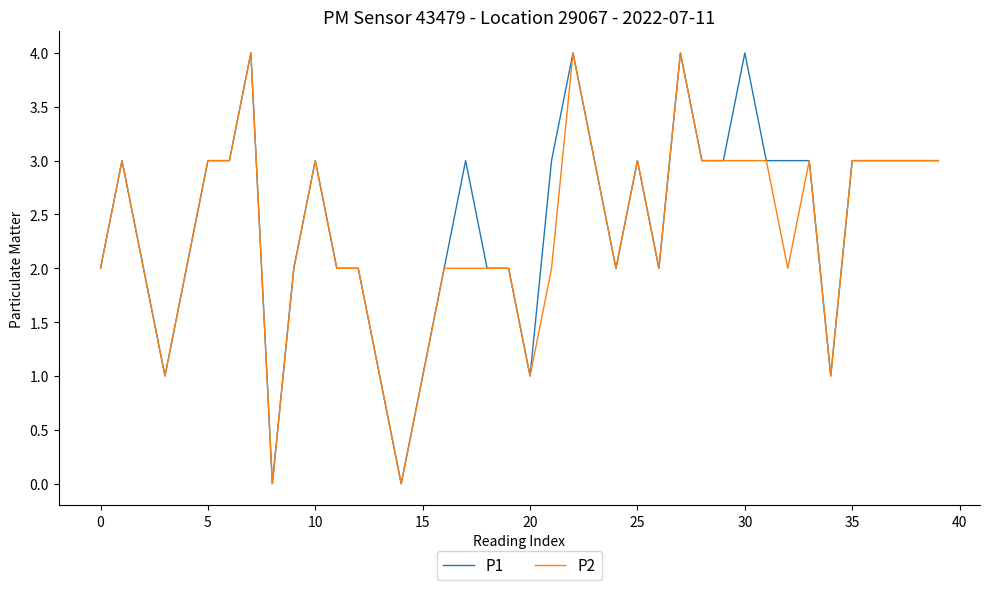

True or false: P1 has a value of 3 at 5.

True